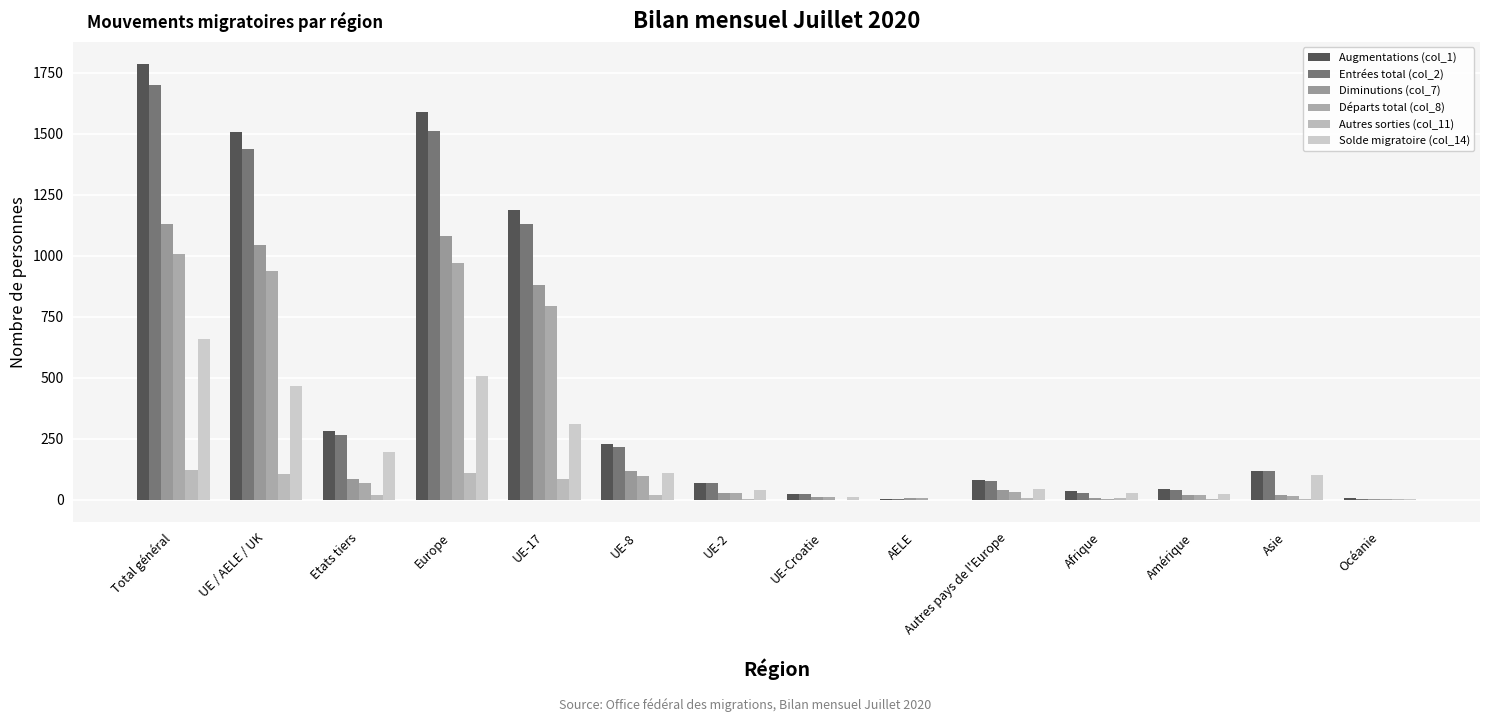

How many series are shown in this chart?

6